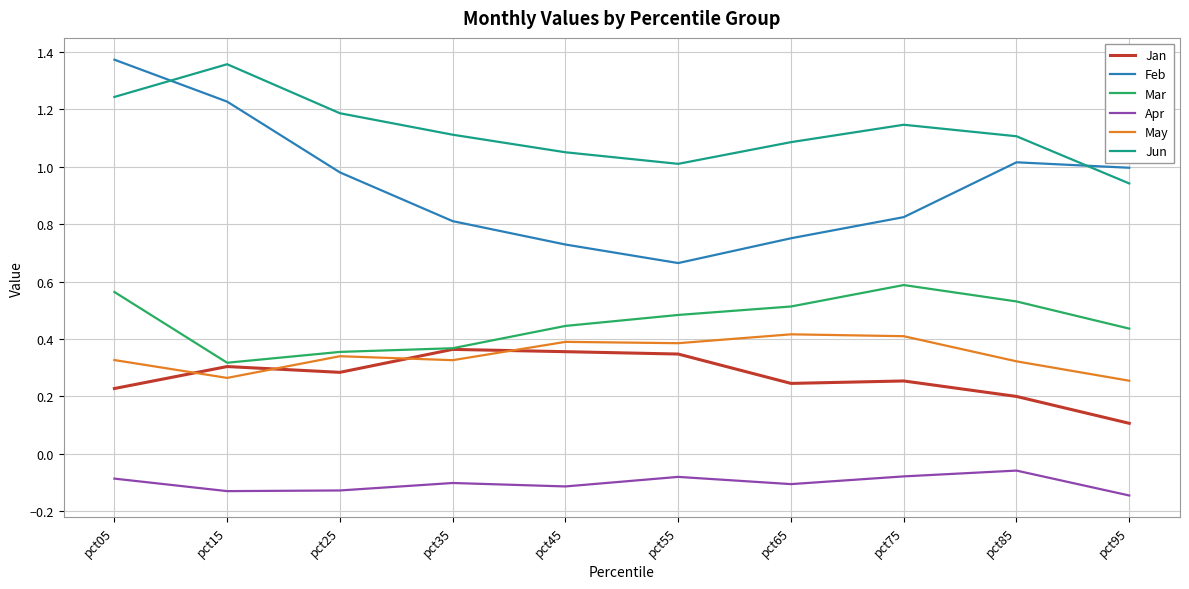

How many categories are shown in the chart?

10